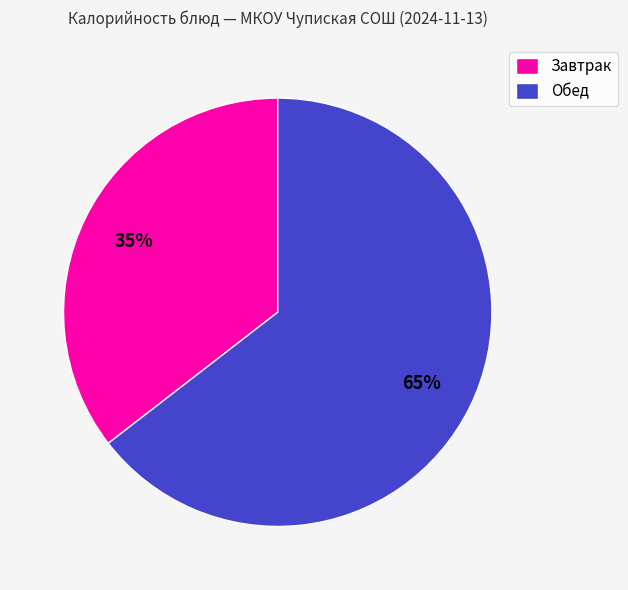

Is it true that Обед is 65% of the pie?

True